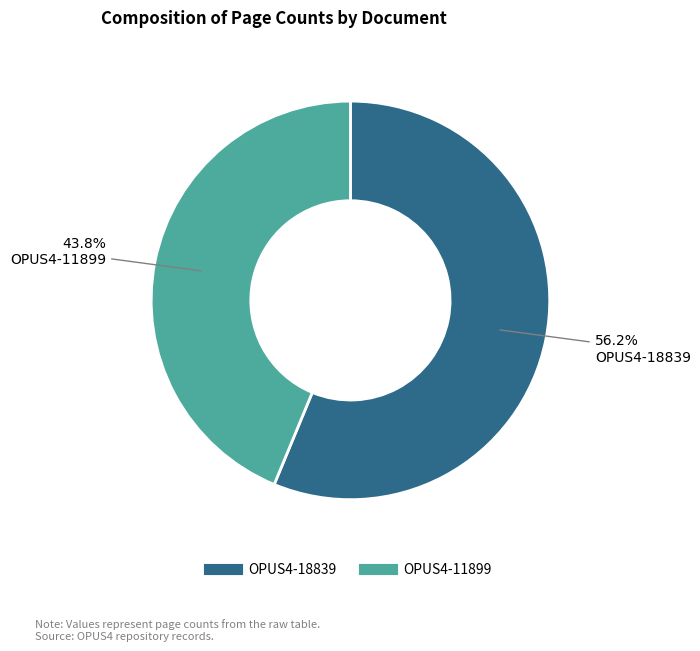

Rank the categories by value from highest to lowest.

OPUS4-18839, OPUS4-11899